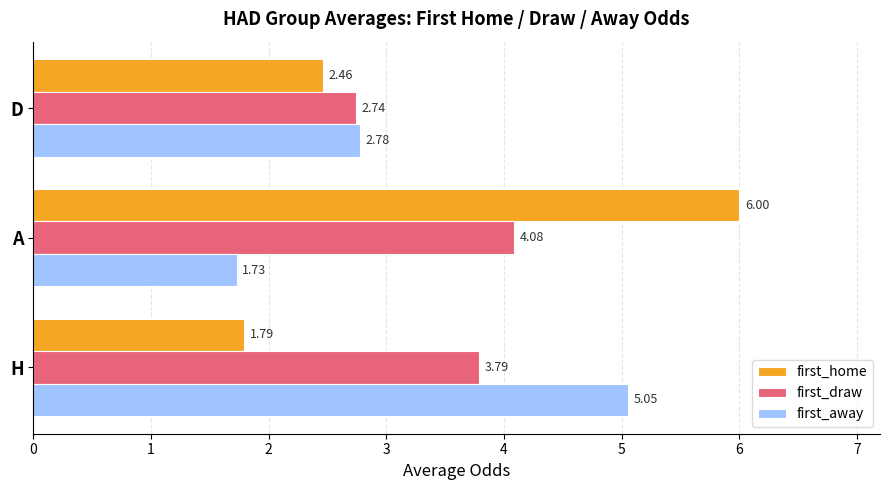

Which series has the largest range (max minus min)?

first_home